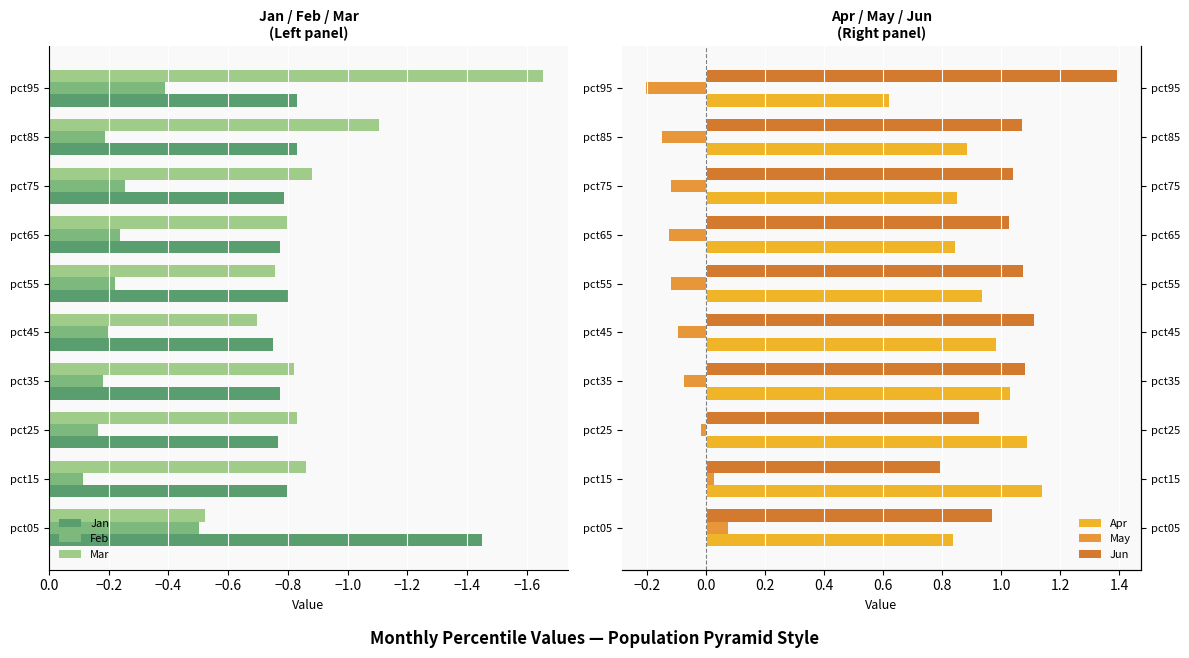

The Mar series shows -1.2 at pct75. True or false?

False